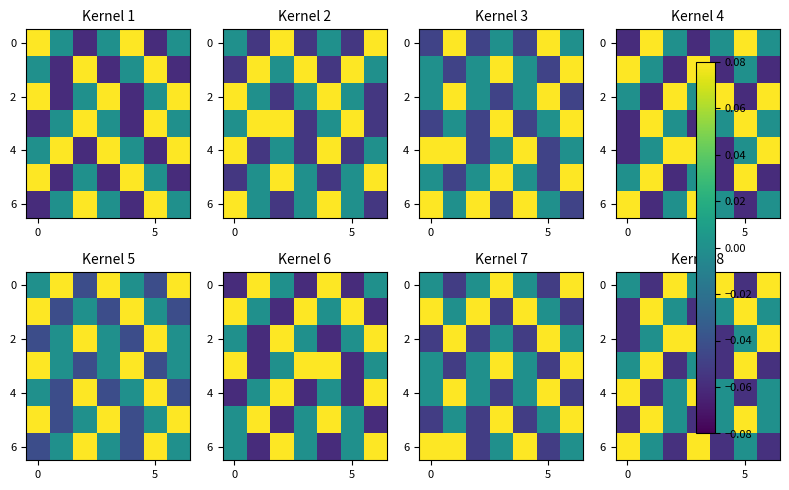

What is the sum of all 0 values?

0.1